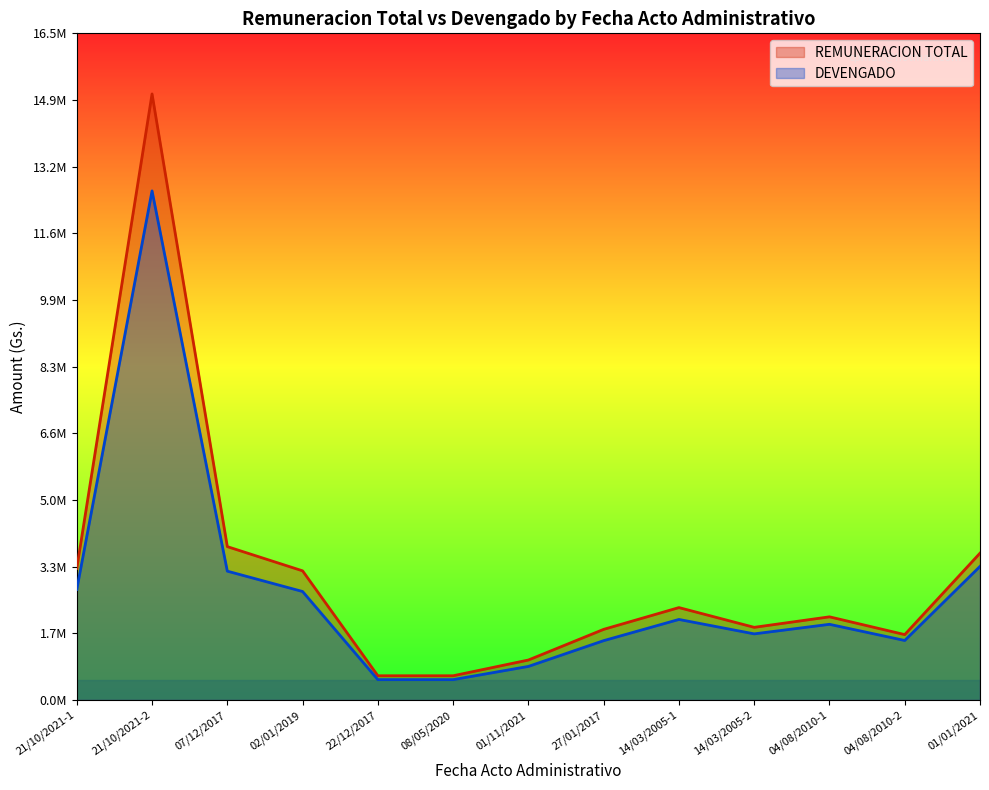

Does the chart display data point markers on the line(s)?

No